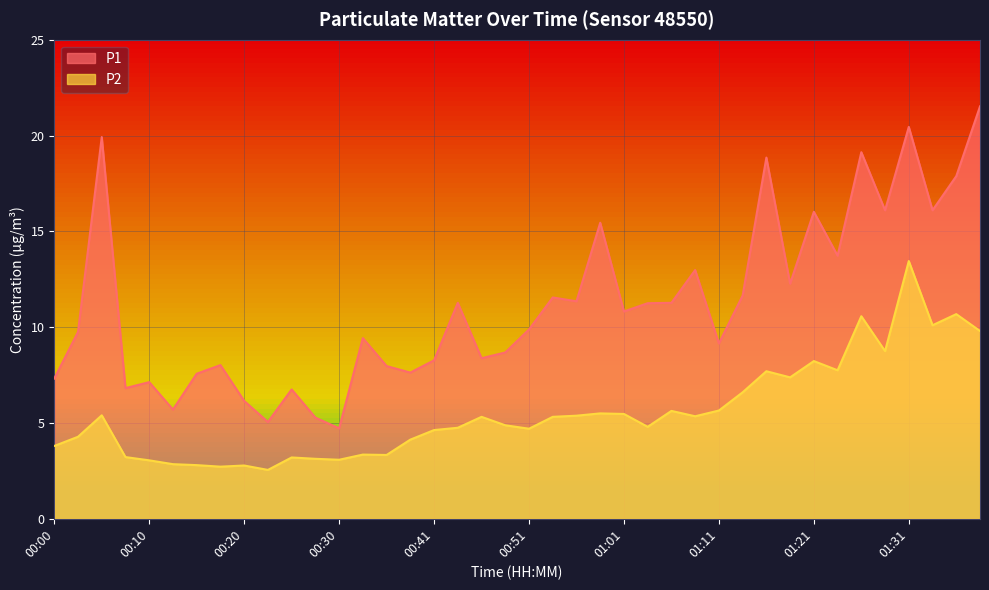

Rank the series at 01:24 from highest to lowest value.

P1, P2